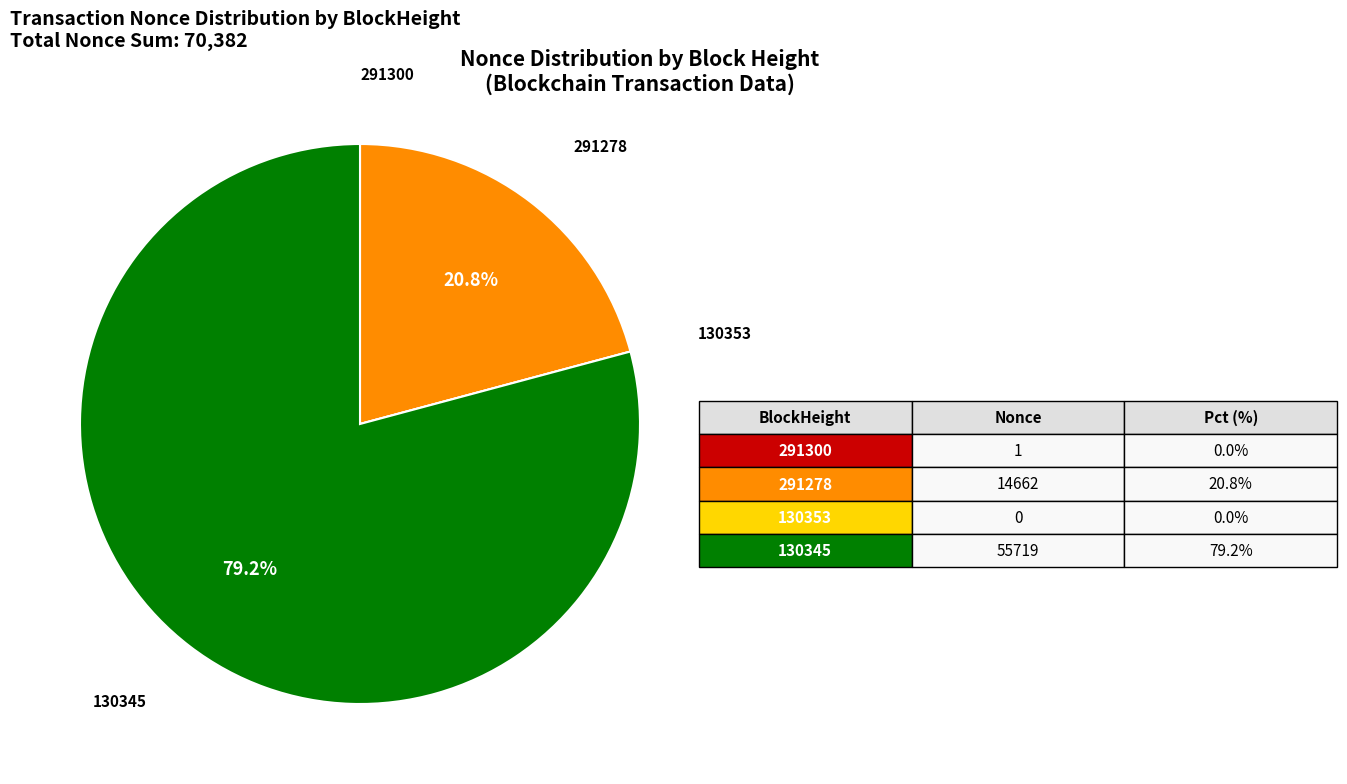

Is there any slice that represents more than half of the pie?

Yes